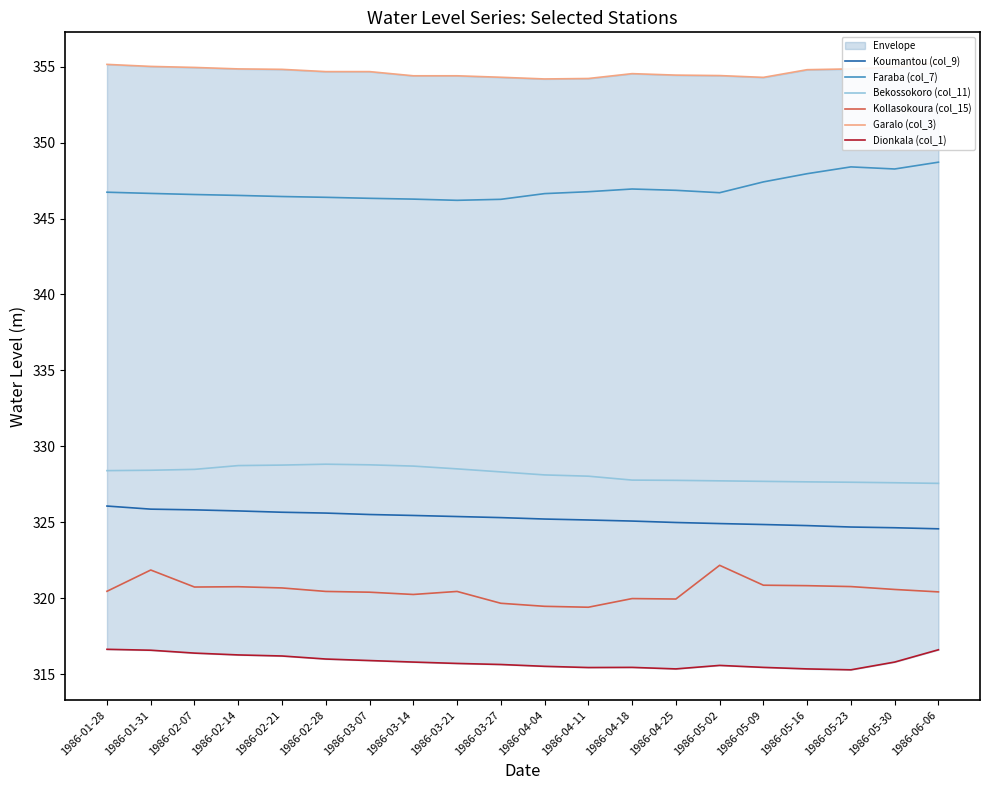

True or false: Kollasokoura (col_15) and Dionkala (col_1) intersect in this chart.

False